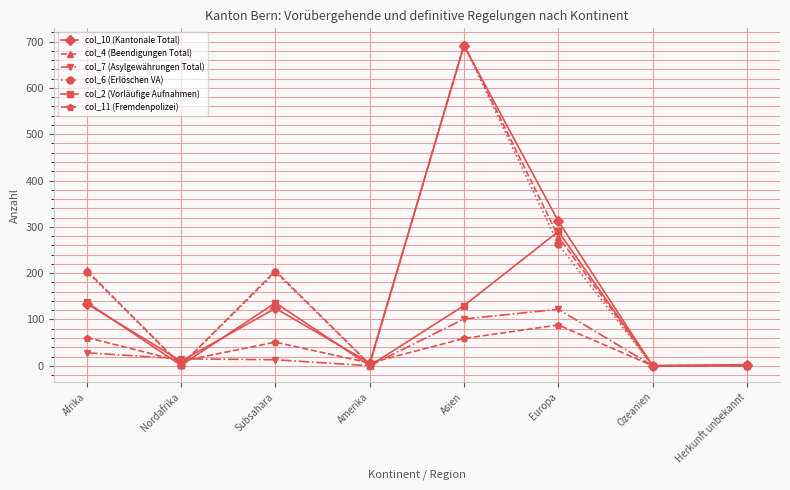

At which label does col_10 (Kantonale Total) reach its peak?

Asien